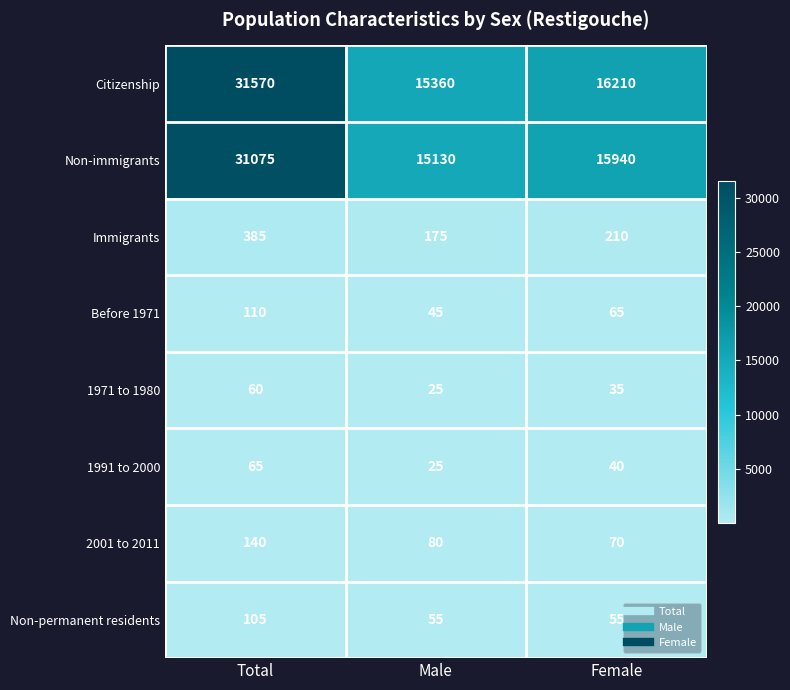

List the series in order of their peak value, highest first.

Citizenship, Non-immigrants, Immigrants, 2001 to 2011, Before 1971, Non-permanent residents, 1991 to 2000, 1971 to 1980